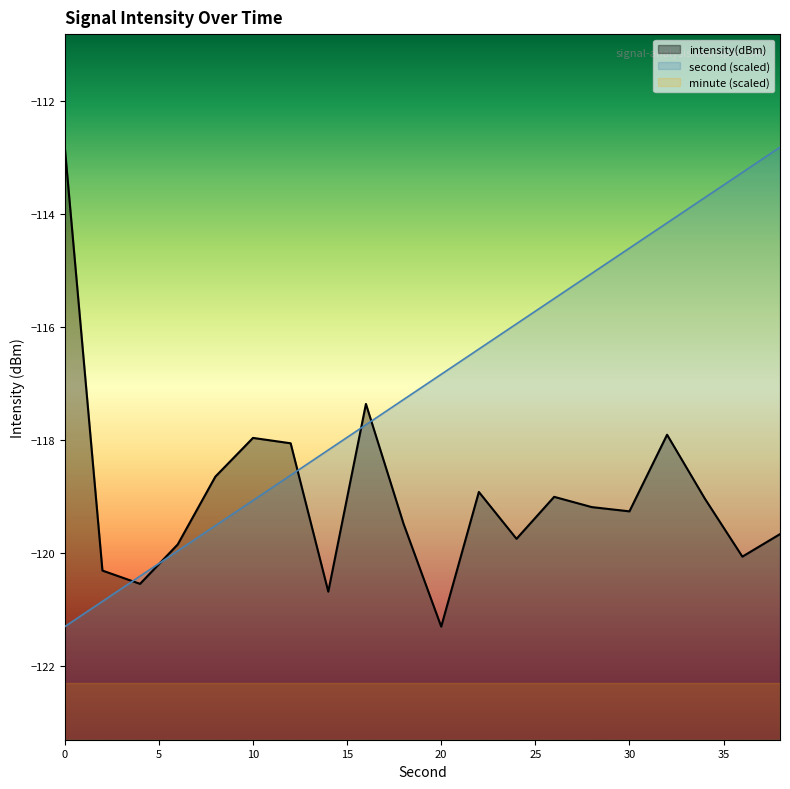

How many interior local peaks does the intensity(dBm) series have?

5